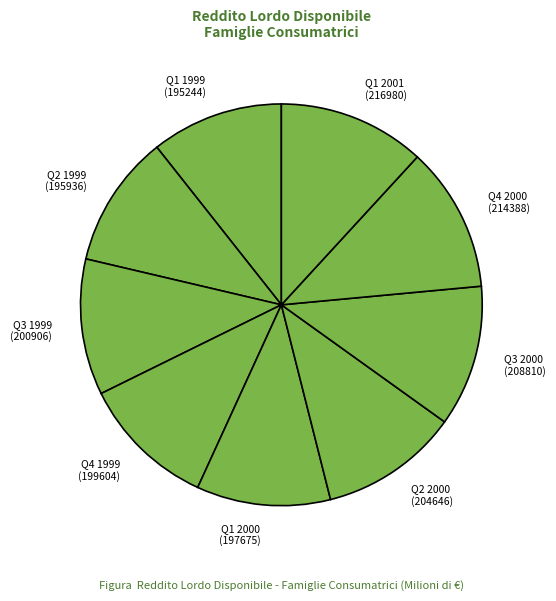

Which has a higher value, Q3 2000 or Q1 1999?

Q3 2000